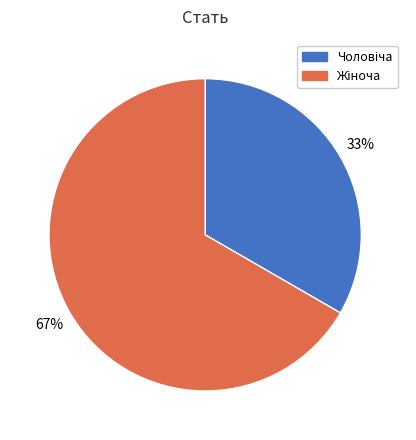

How many segments does this pie chart have?

2